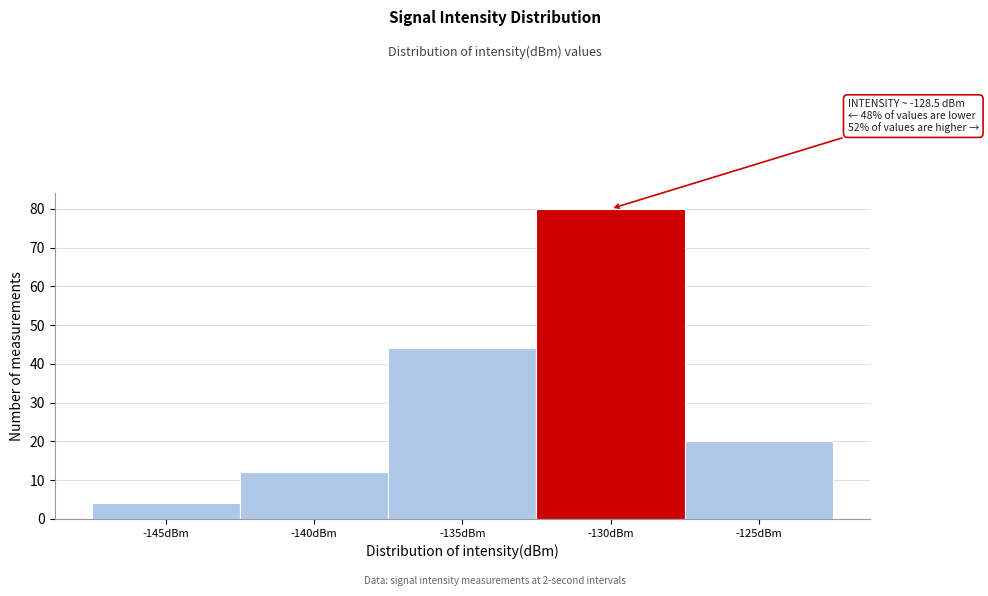

Reading left to right, what are all the values shown in this chart?

-145dBm=4	-140dBm=12	-135dBm=44	-130dBm=80	-125dBm=20